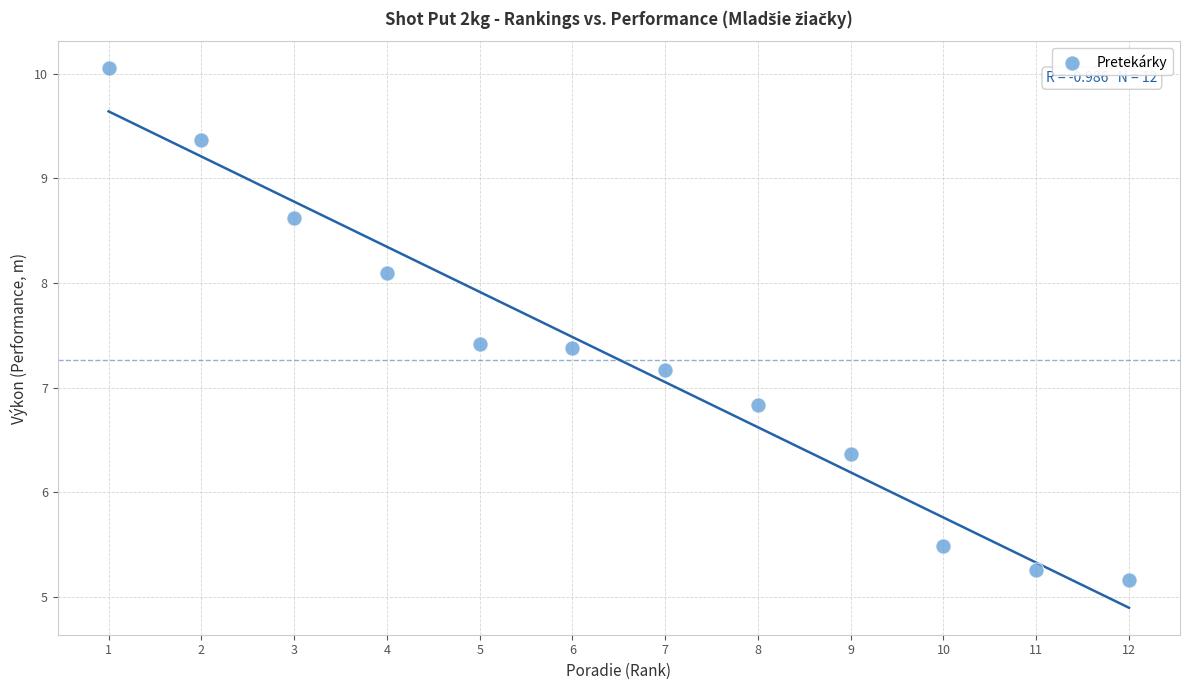

What is the average Y value?

7.3